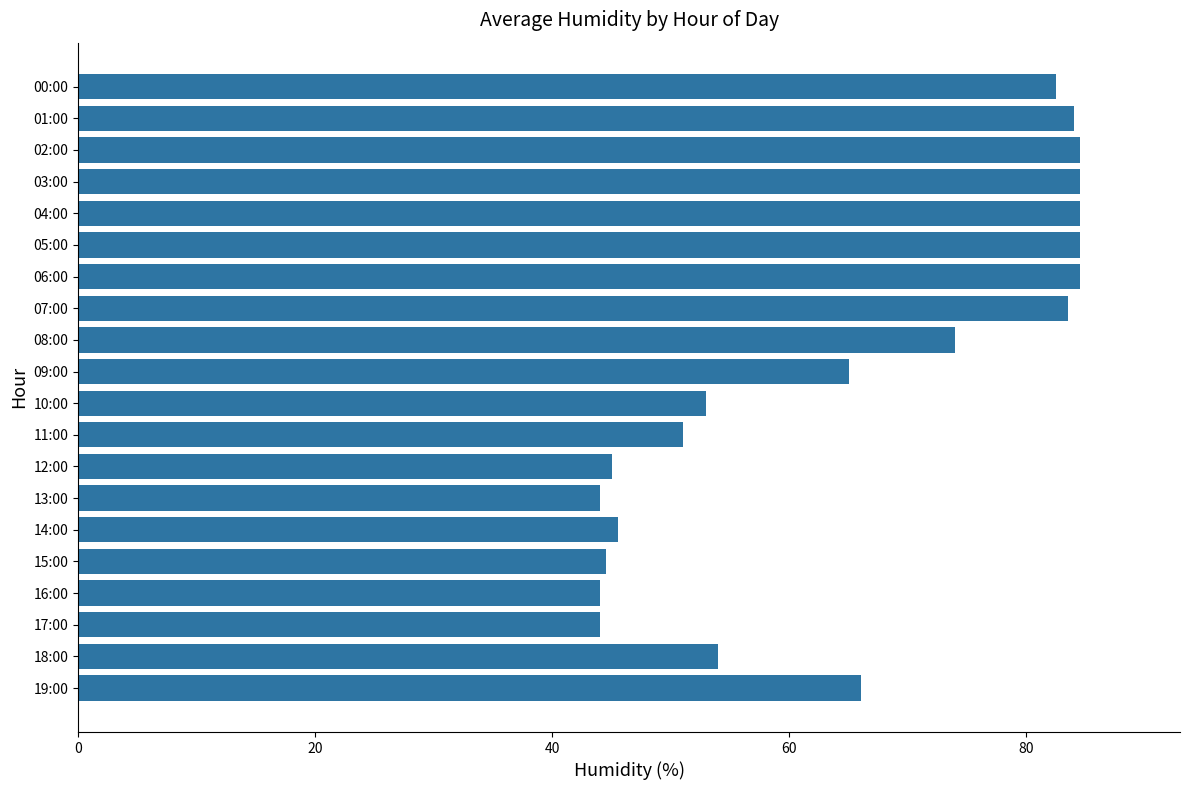

How many data points does each series have?

20